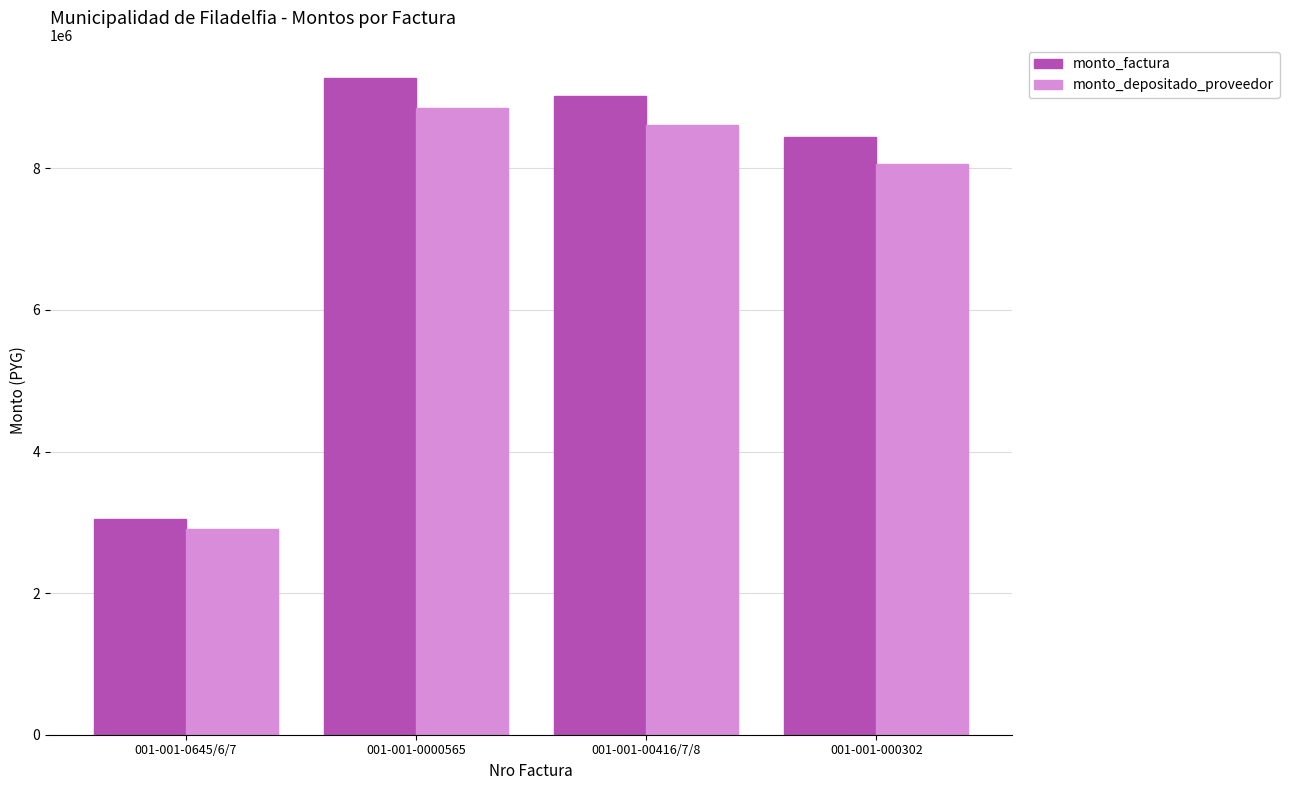

What is the spread (max minus min) of values at 001-001-0000565?

421818